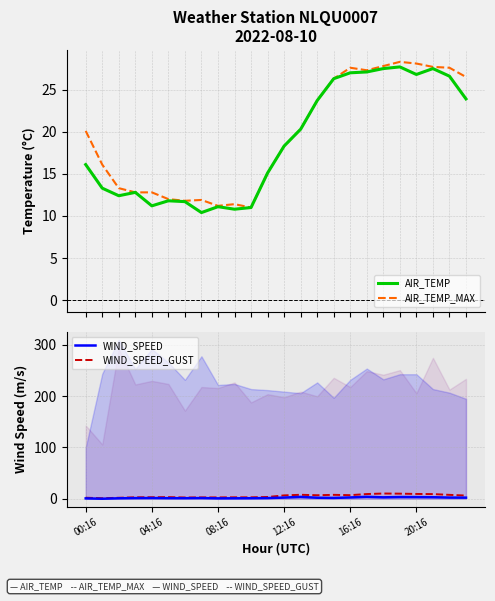

Between 22 and 04:16, which is larger?

22